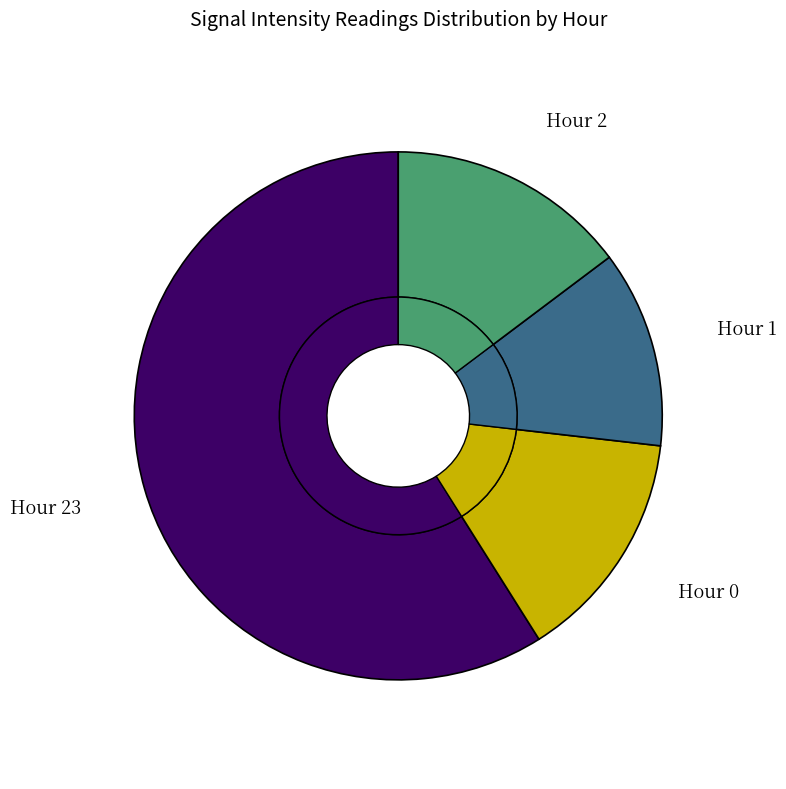

Is the sum of Hour 1 and Hour 23 greater than half?

Yes